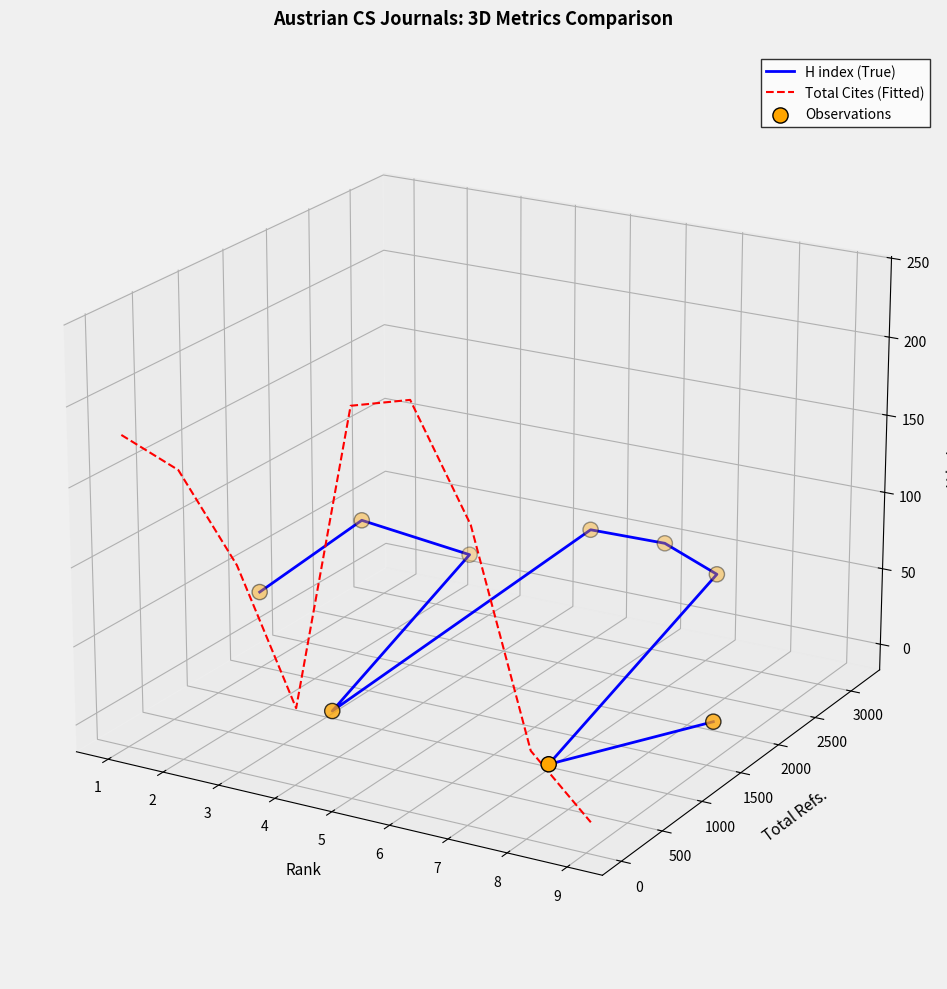

At which category is the sum across all series the highest?

4